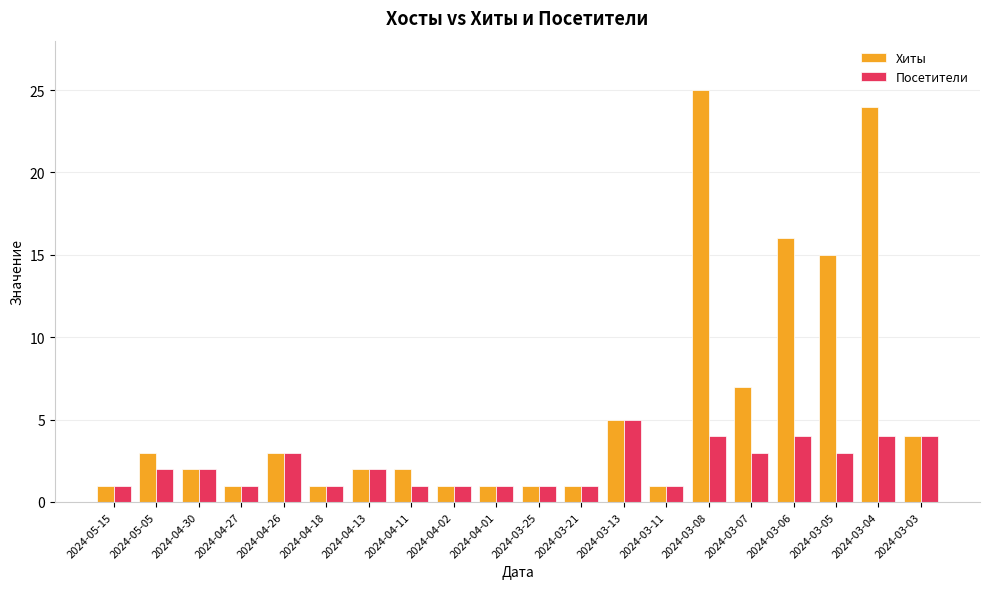

Is the value of Хиты at 2024-03-06 greater than the value of Посетители at 2024-04-02?

Yes